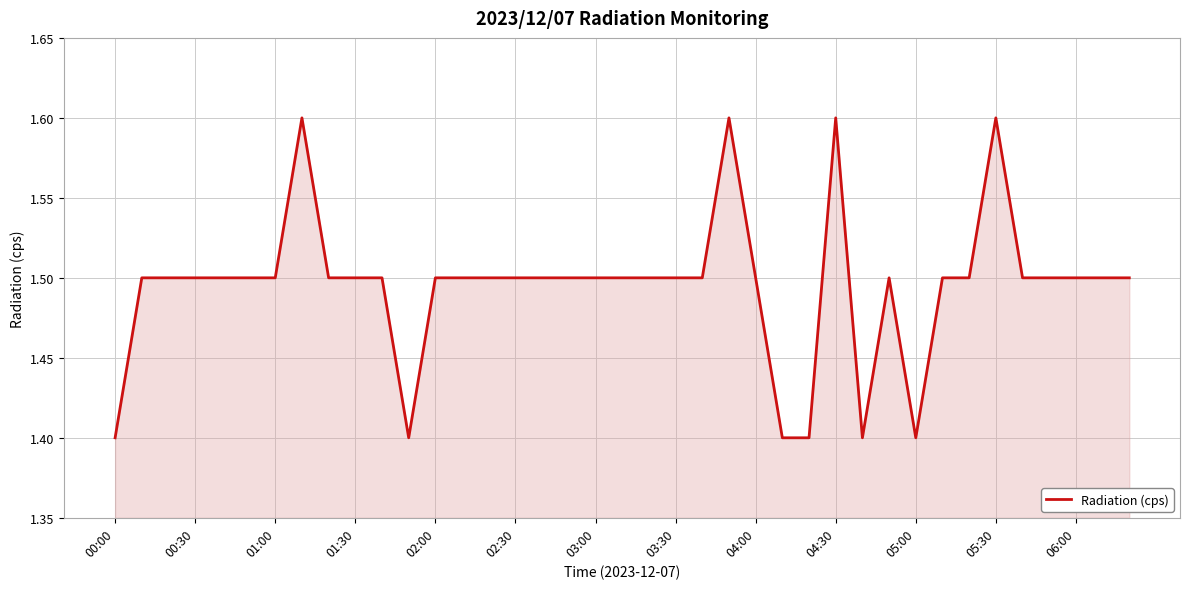

What is the greatest value displayed?

1.6